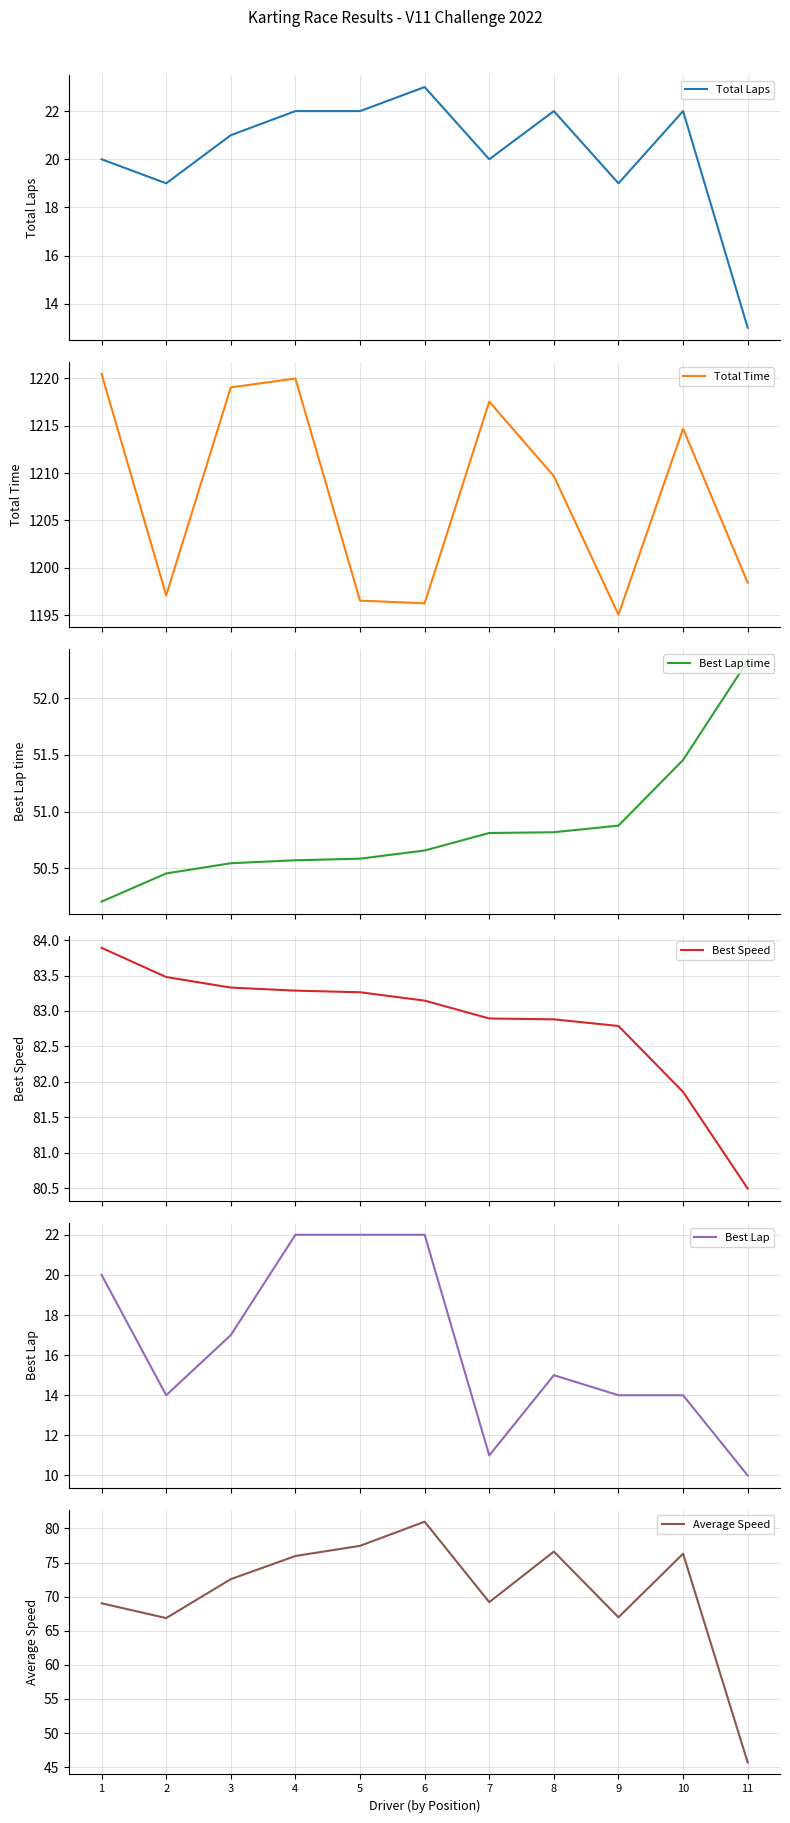

True or false: Total Time and Total Laps intersect in this chart.

False